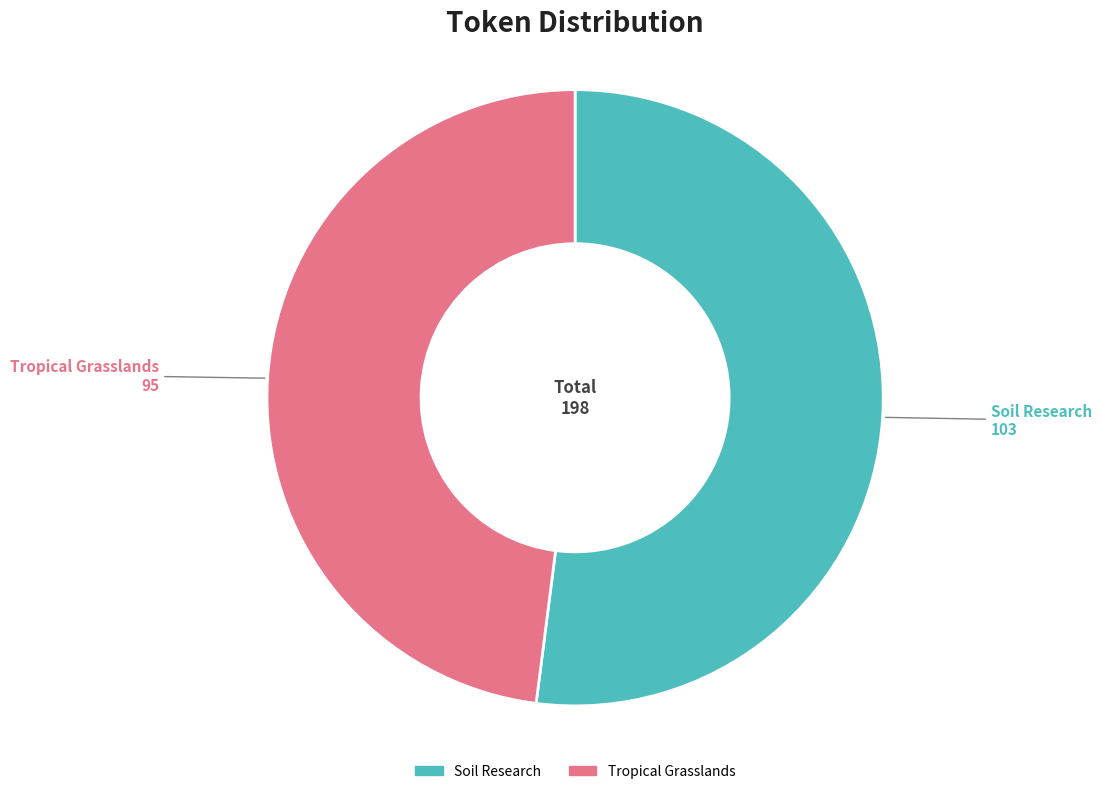

True or false: Soil Research accounts for 37% of the total.

False